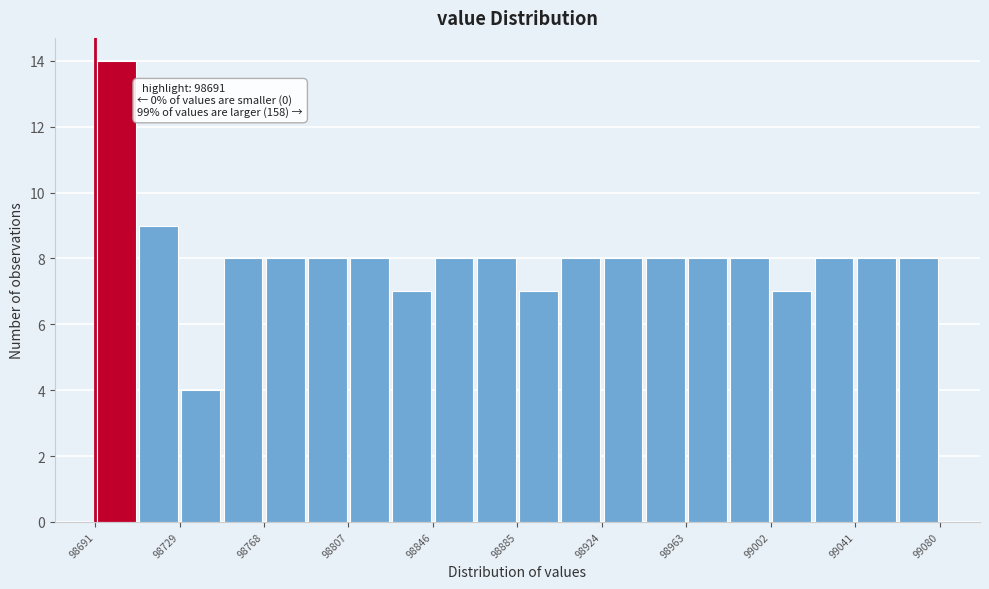

Read against the x-axis, roughly where is the centre of the tallest bar?

98700